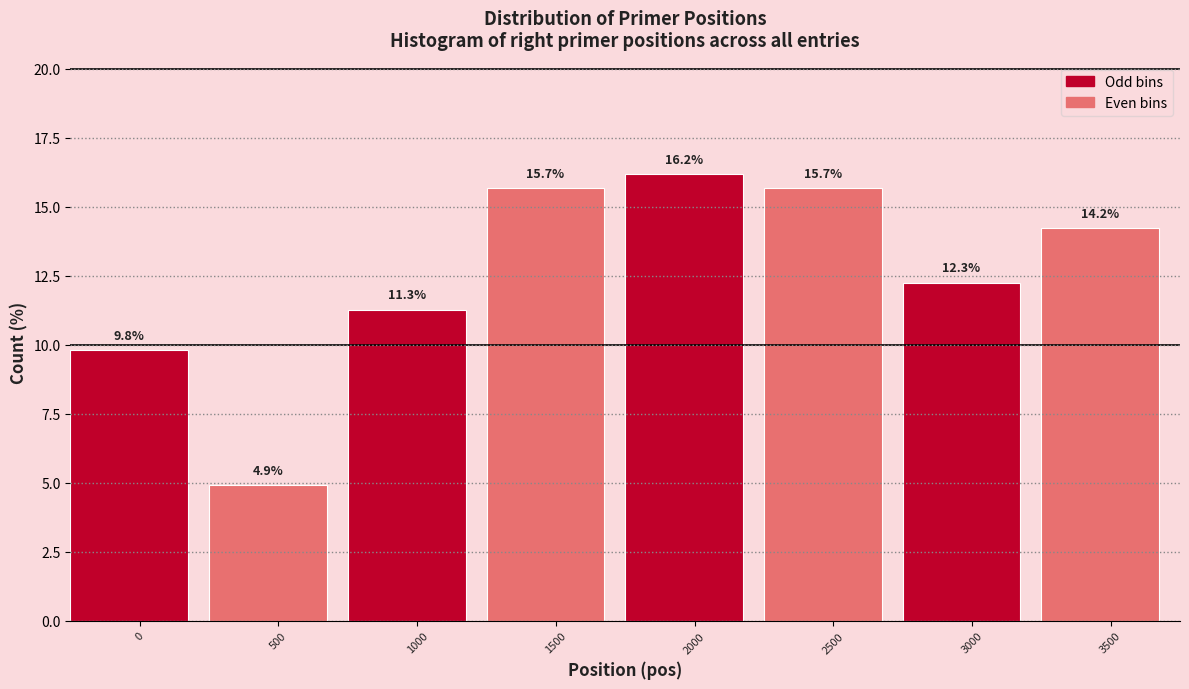

Reading left to right, list all the values displayed in this chart.

9.8	4.9	11.3	15.7	16.2	15.7	12.3	14.2